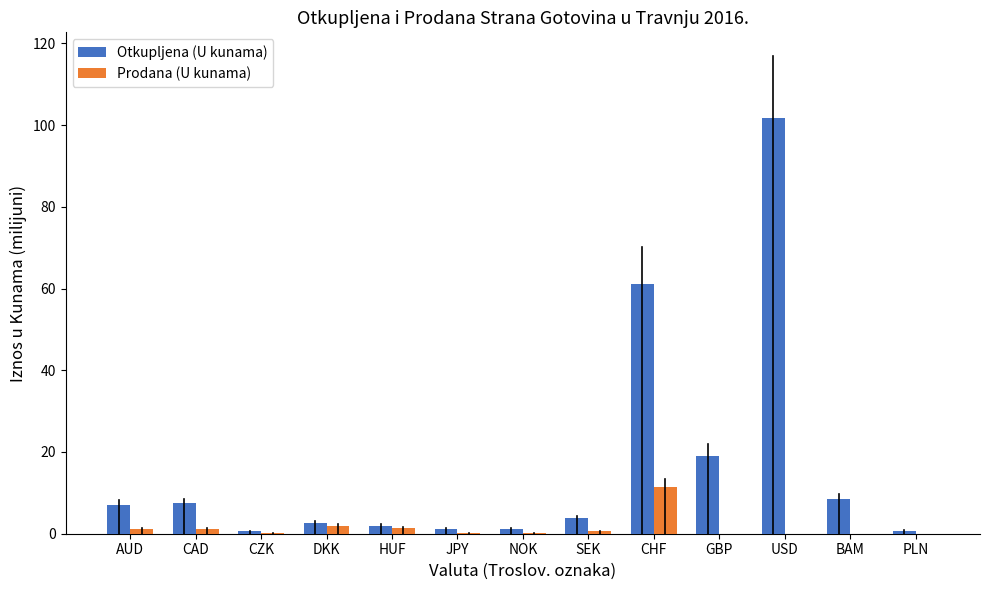

At which label is Otkupljena (U kunama) closest to 51?

CHF